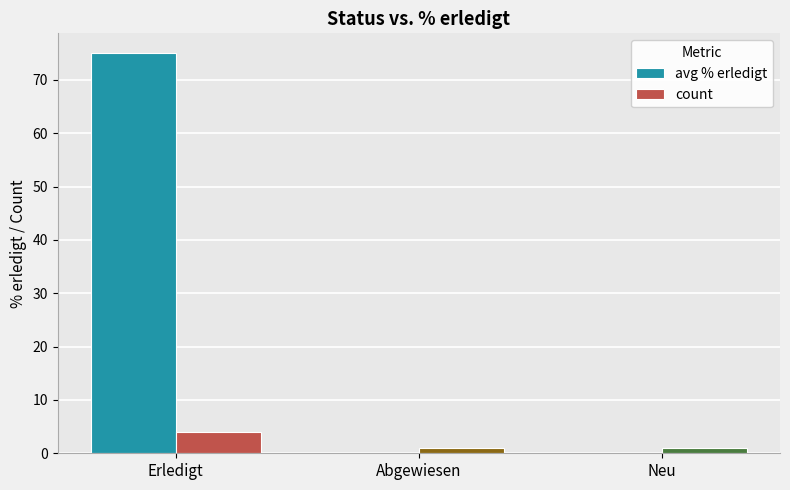

What is the total value across all series at Erledigt?

79